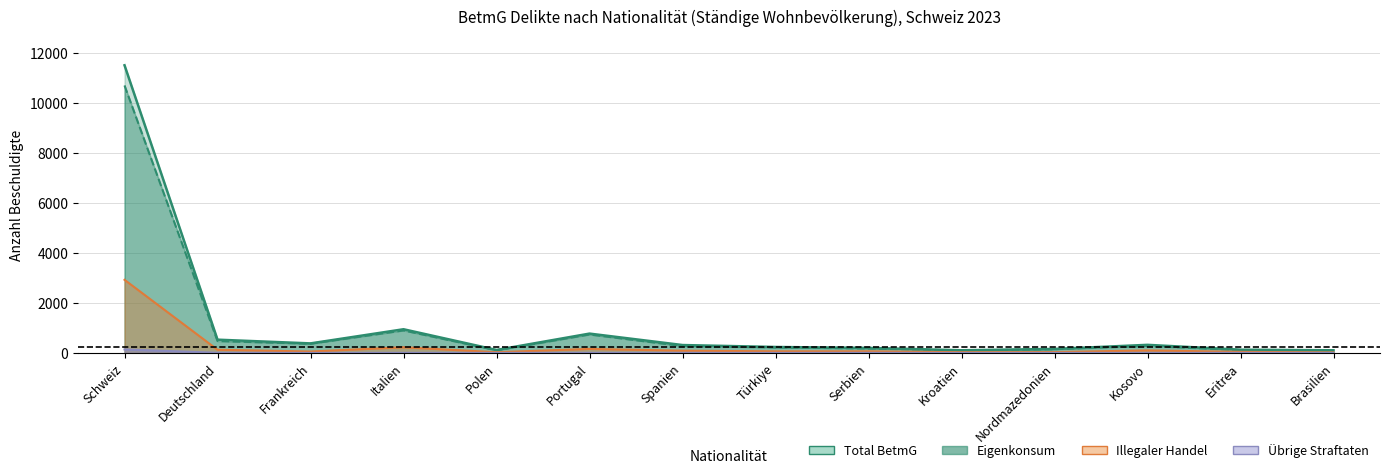

Where is Eigenkonsum nearest to the value 5402?

Italien